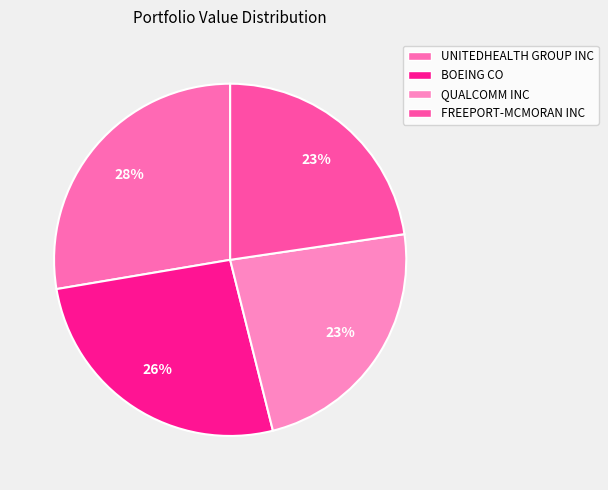

Do UNITEDHEALTH GROUP INC and BOEING CO together represent more than half of the pie?

Yes